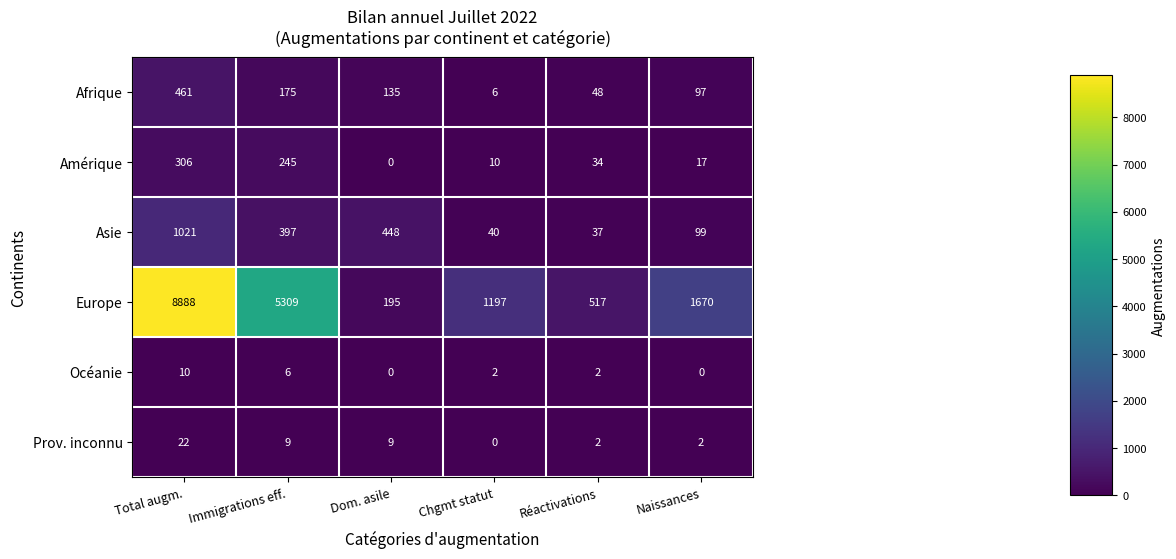

What is the difference between the maximum and second lowest values in the Océanie series?

10